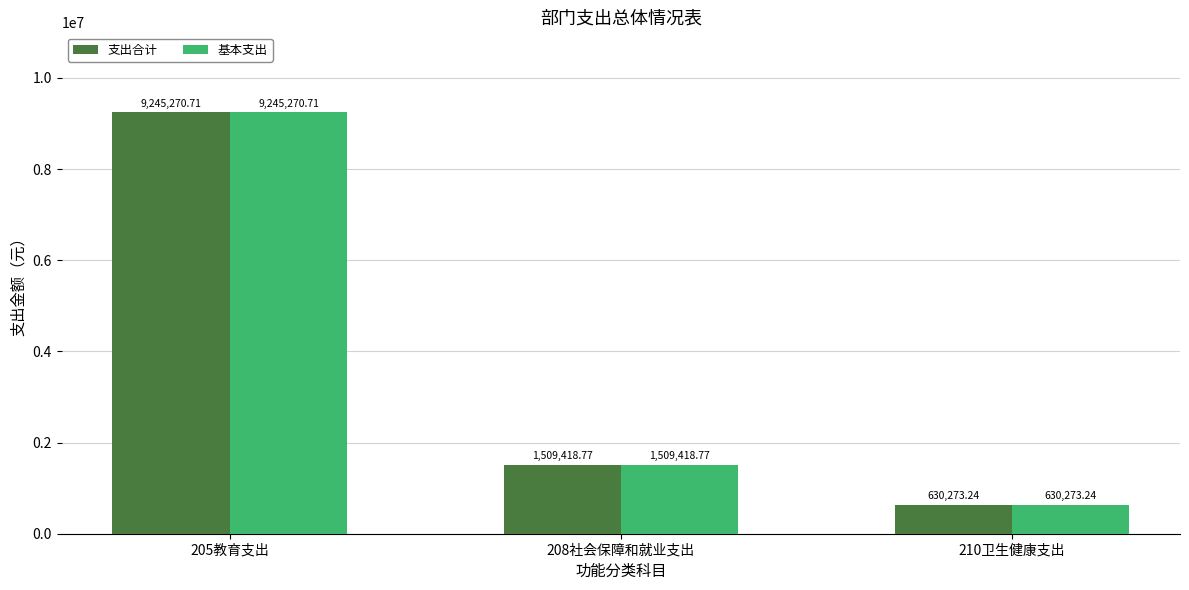

True or false: 基本支出 has a value of 14004106.9 at 205教育支出.

False